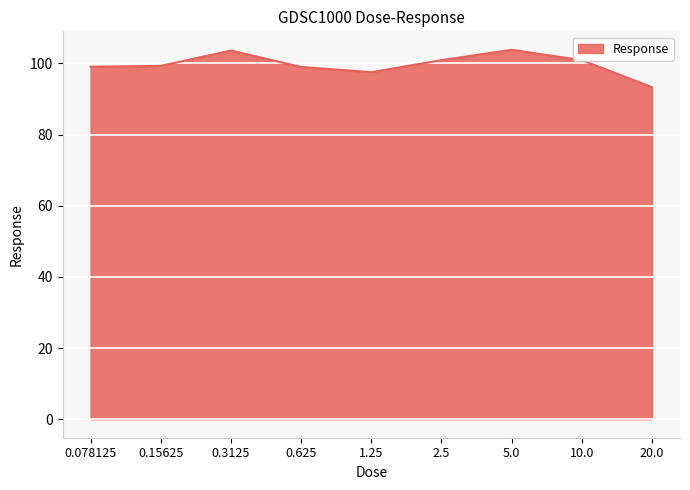

What position from the left is 0.625?

4